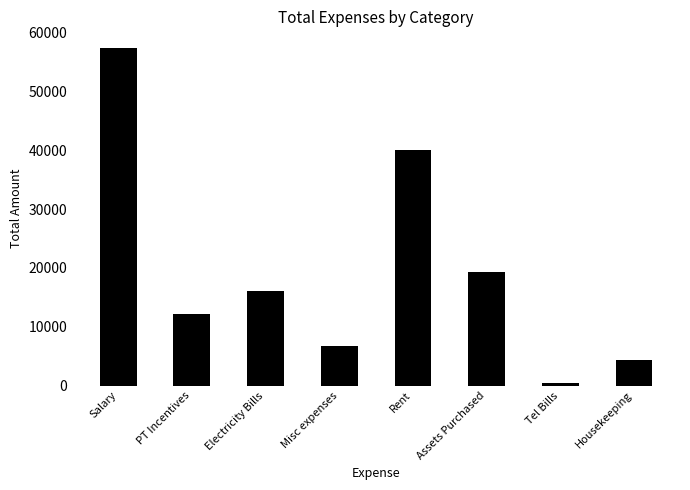

What is the ratio of the value at Salary to the value at Misc expenses?

8.5